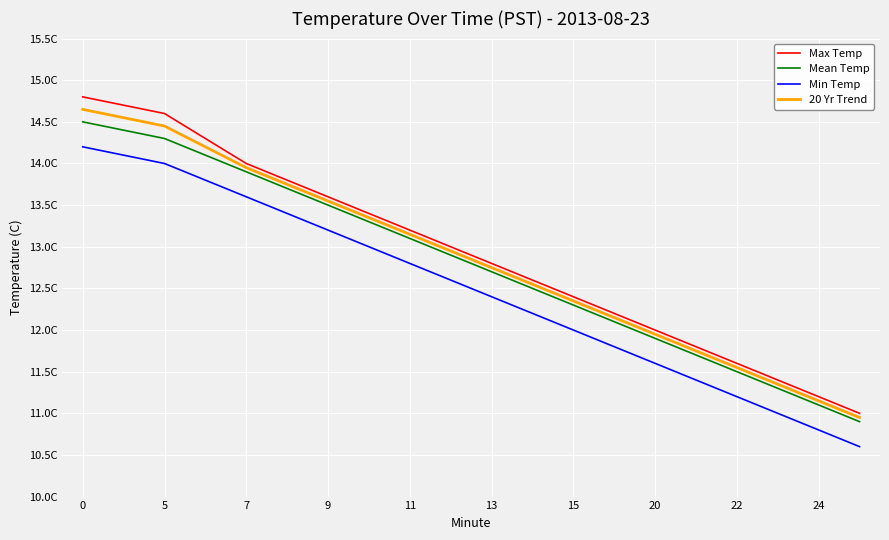

Does the chart display data point markers on the line(s)?

No